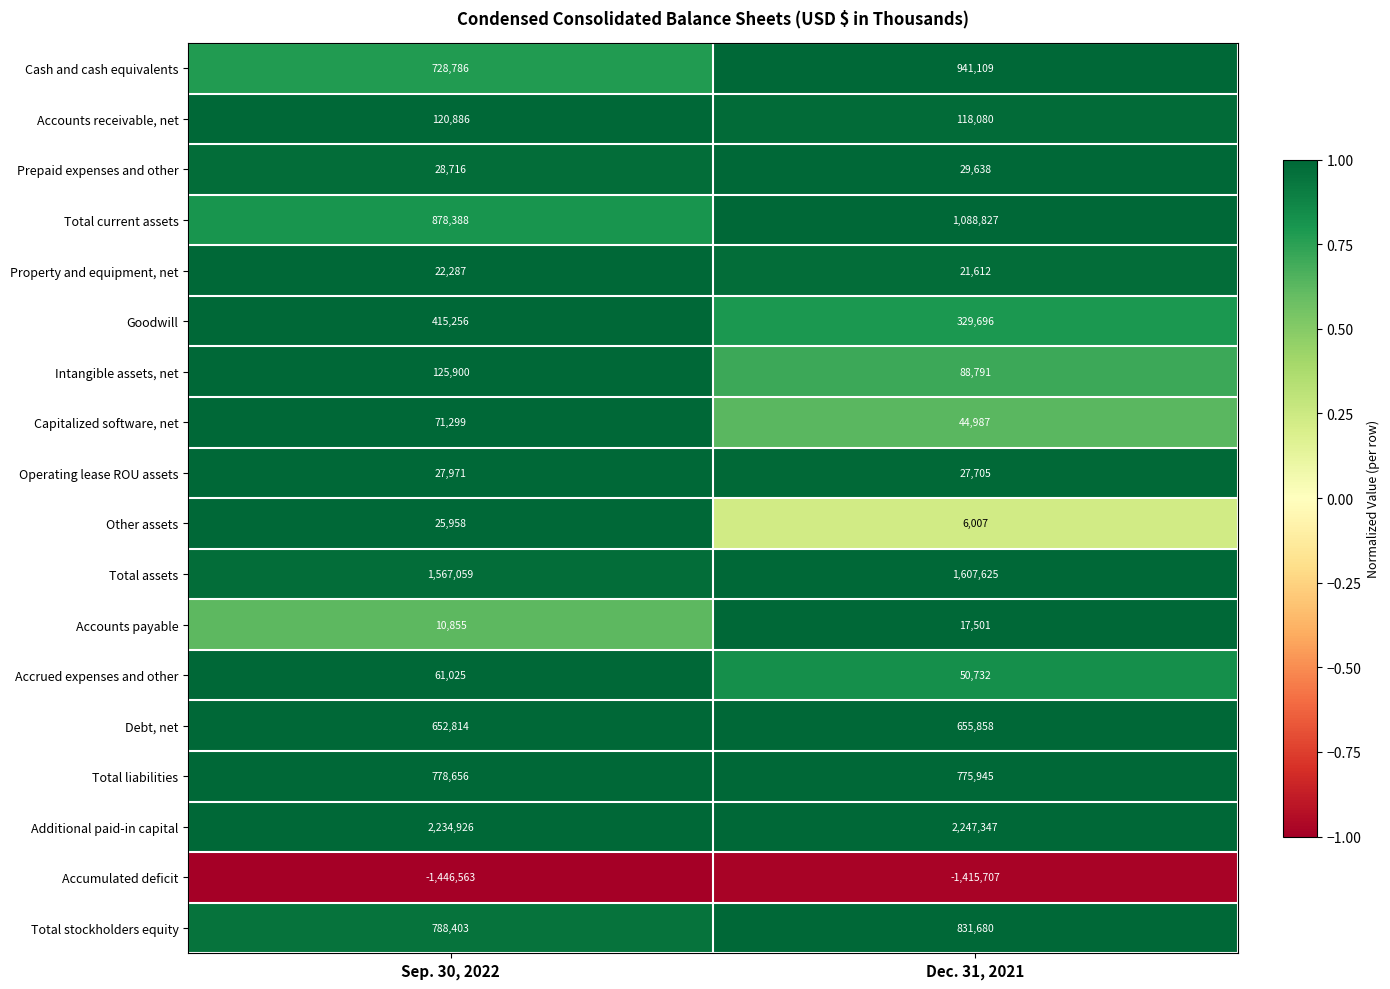

What is the total value across all series at Dec. 31, 2021?

7467433